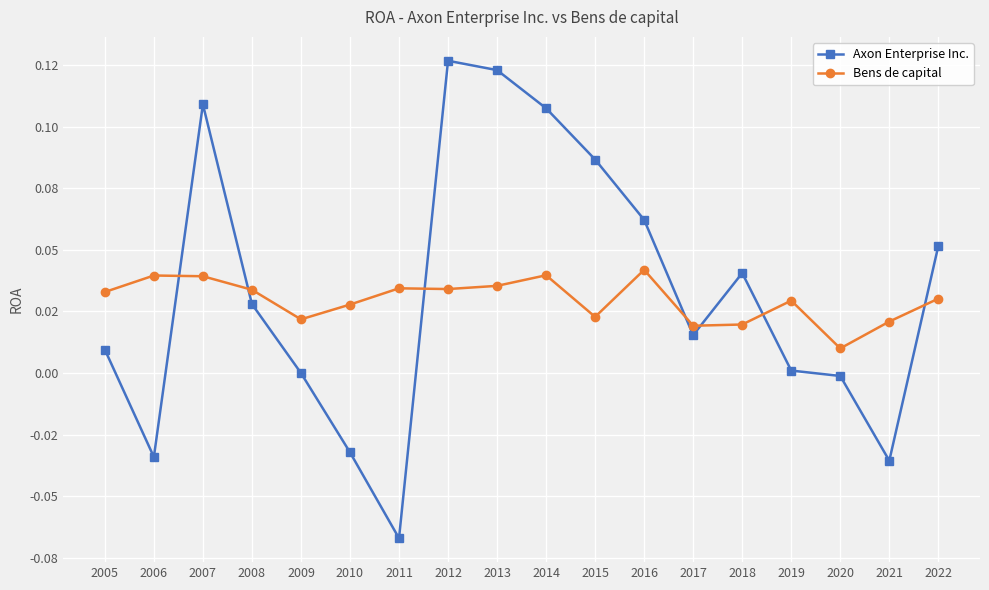

Where do Axon Enterprise Inc. and Bens de capital first cross each other?

2006 and 2007